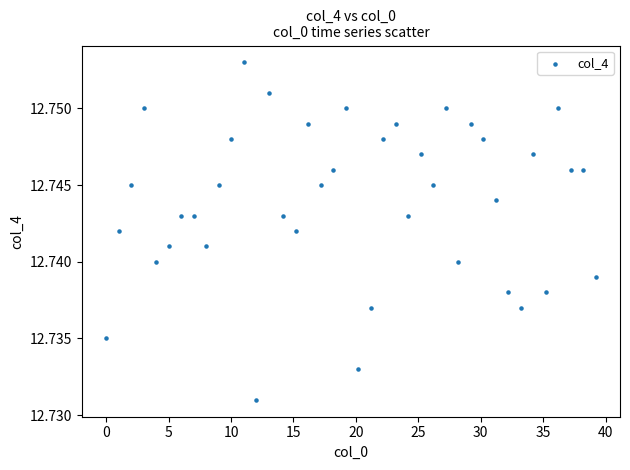

What is the range of X values (max minus min)?

39.2